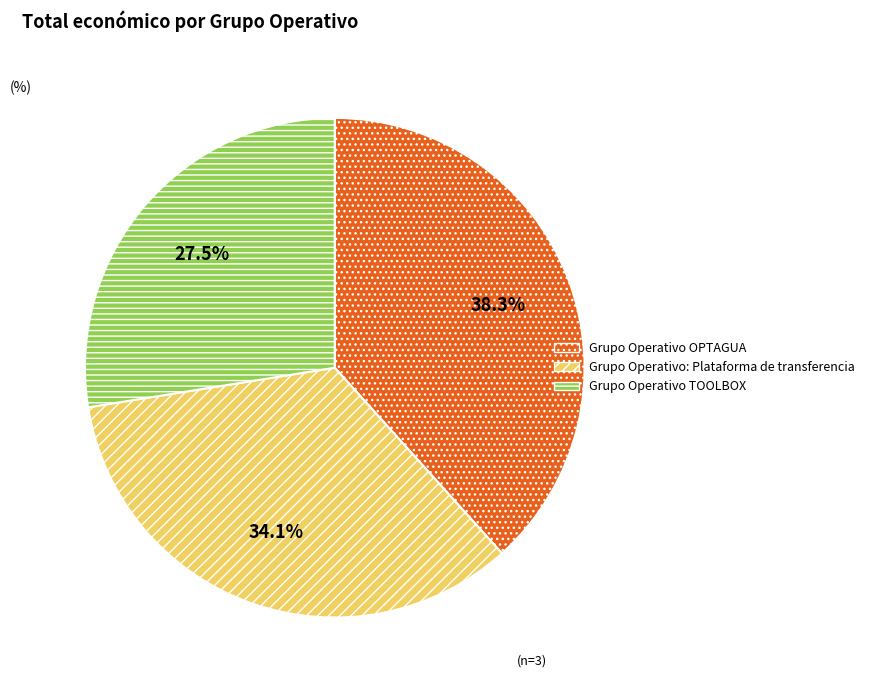

Which category has the smallest portion of the pie?

Grupo Operativo TOOLBOX